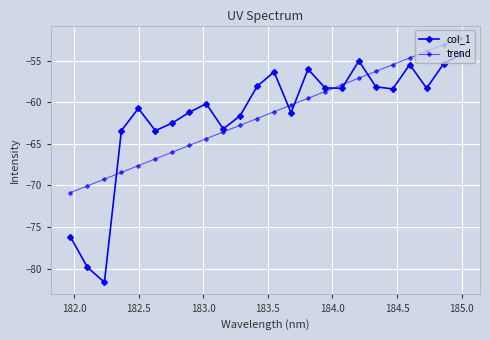

Count the number of categories in the chart.

24